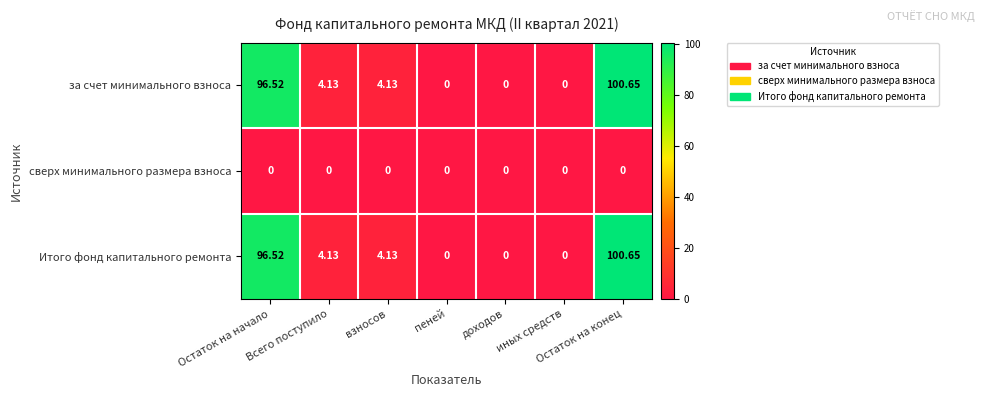

How many categories are shown in the chart?

7